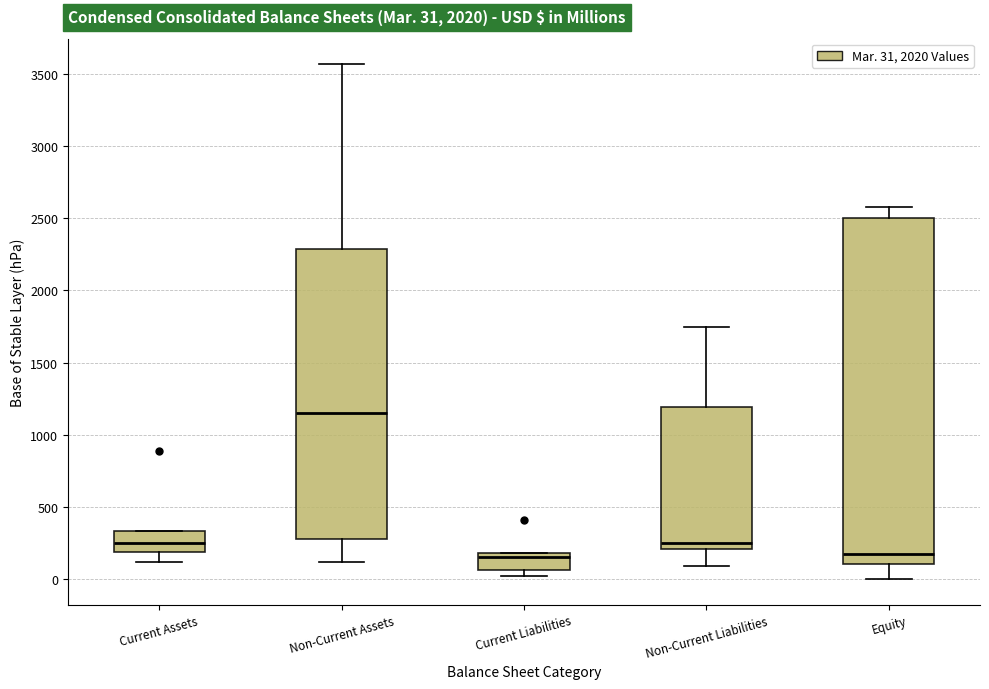

Which box has the highest median line?

Non-Current Assets